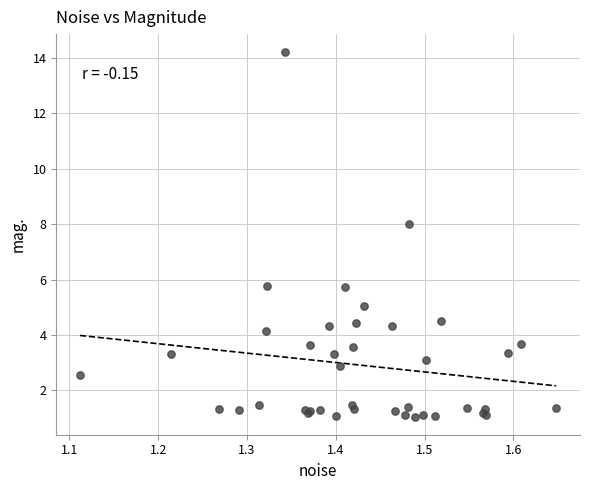

What Y value in the scatter plot is closest to 7?

8.0